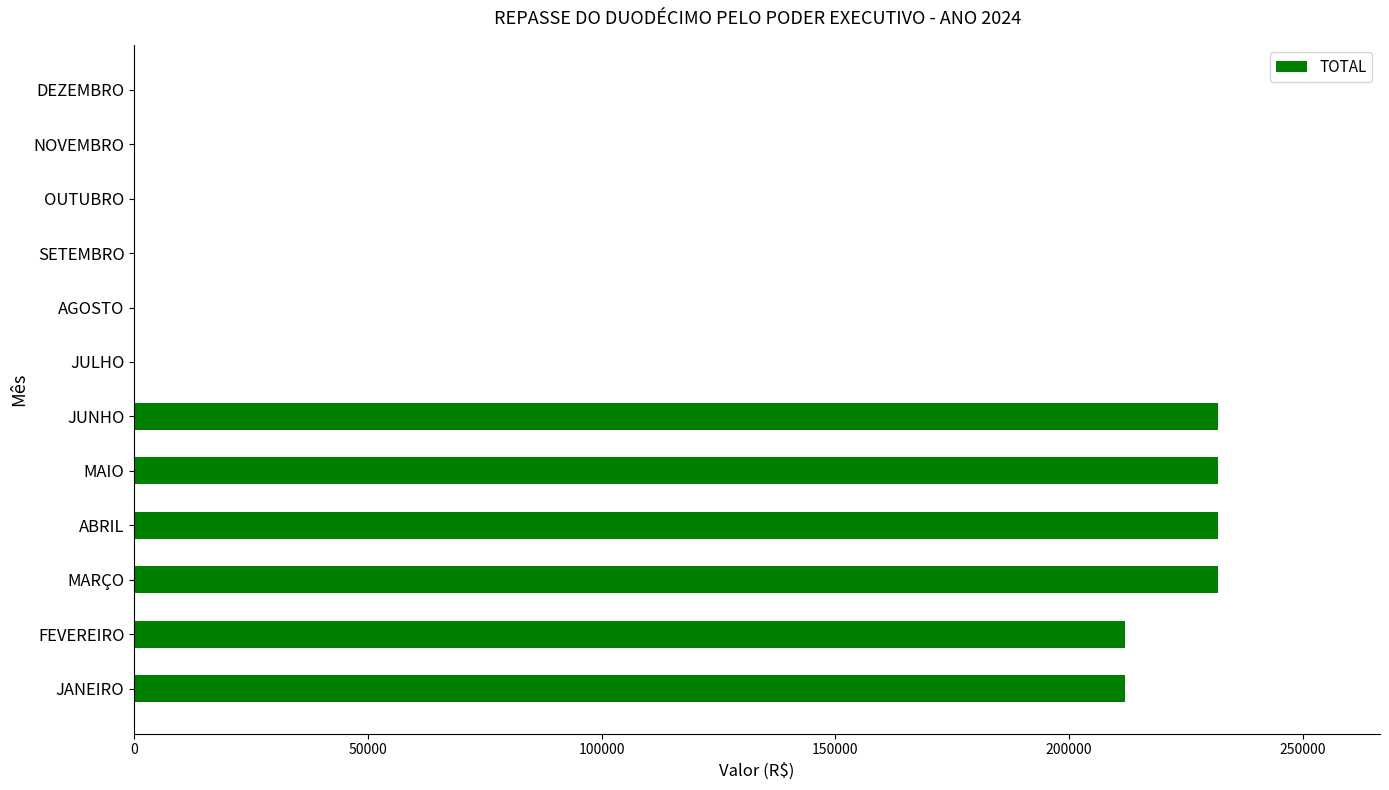

Is it true that the value at MAIO is 82240.7?

False